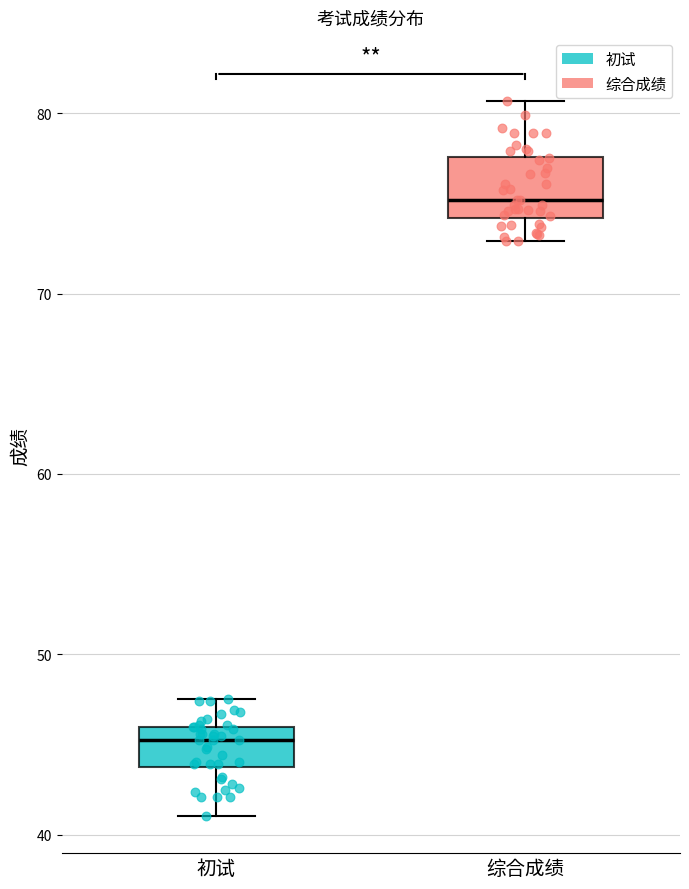

Comparing the boxes themselves (not the whiskers), which one is the tallest?

综合成绩